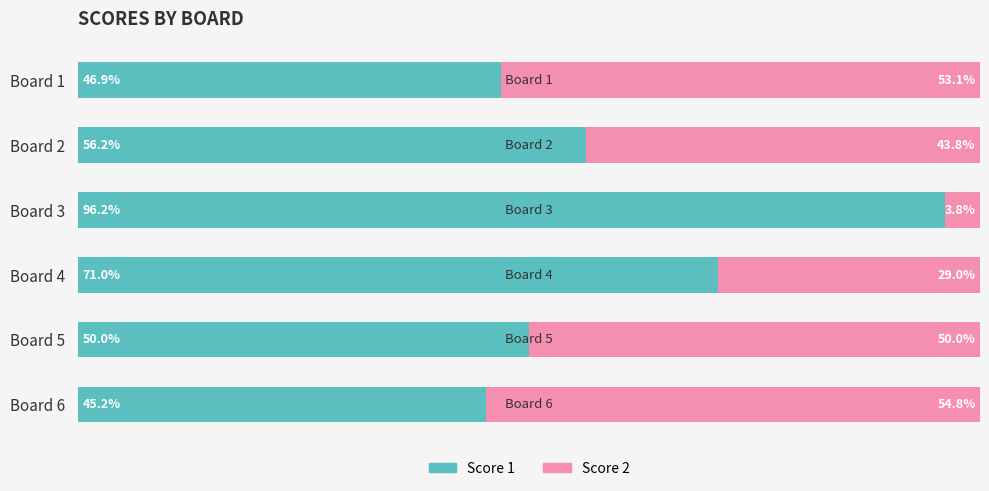

List the labels in order of Score 1 value, largest first.

Board 3, Board 4, Board 2, Board 5, Board 1, Board 6